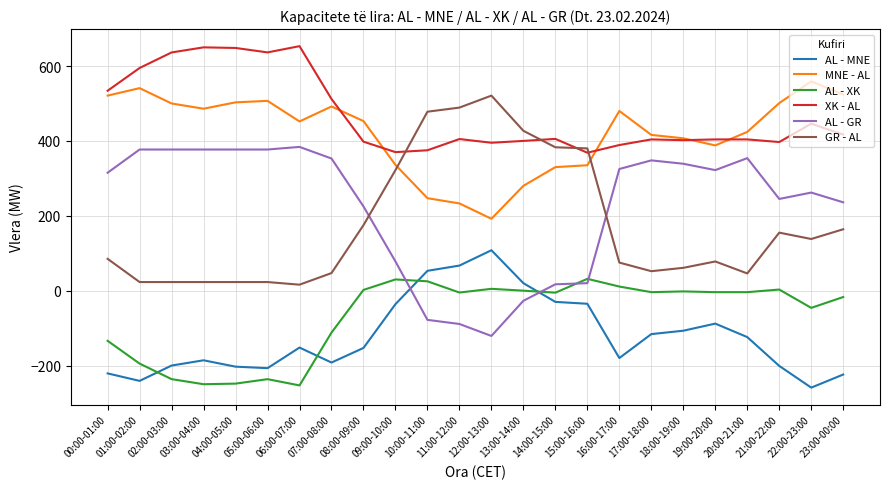

What is the total value across all series at 04:00-05:00?

1100.0